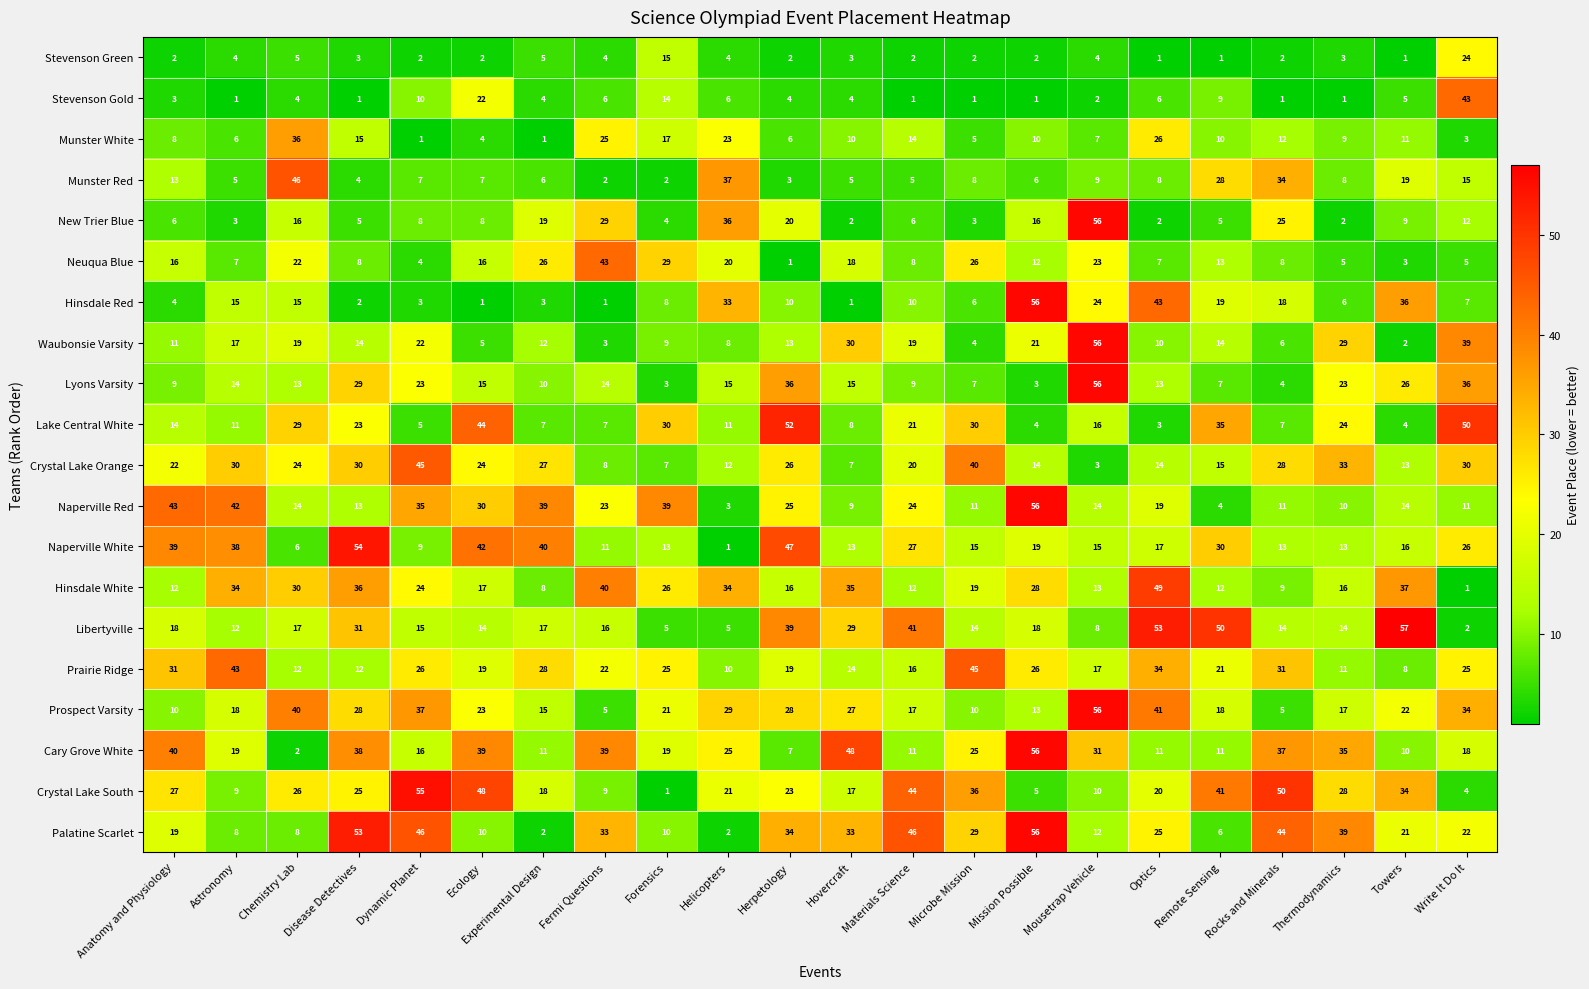

Where does the Prairie Ridge series first go above 22?

Anatomy and Physiology